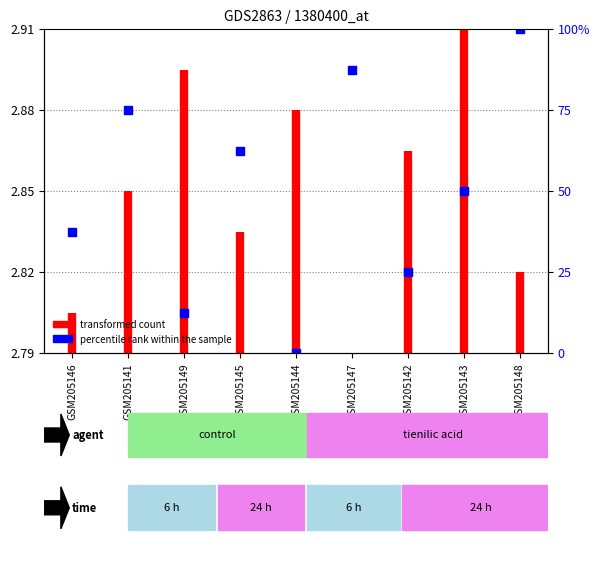

What is the ratio of the value at GSM205143 to the value at GSM205145?

1.0